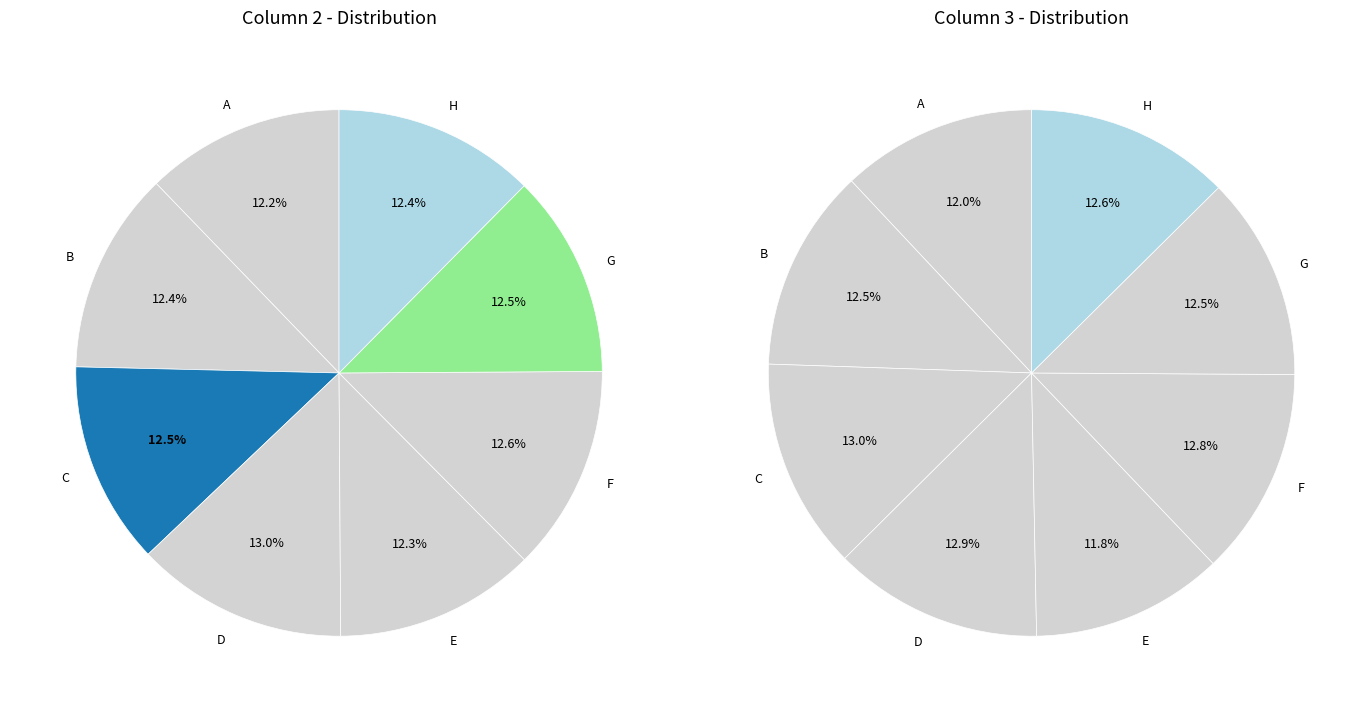

What percentage is the F slice, to the nearest percent?

13%